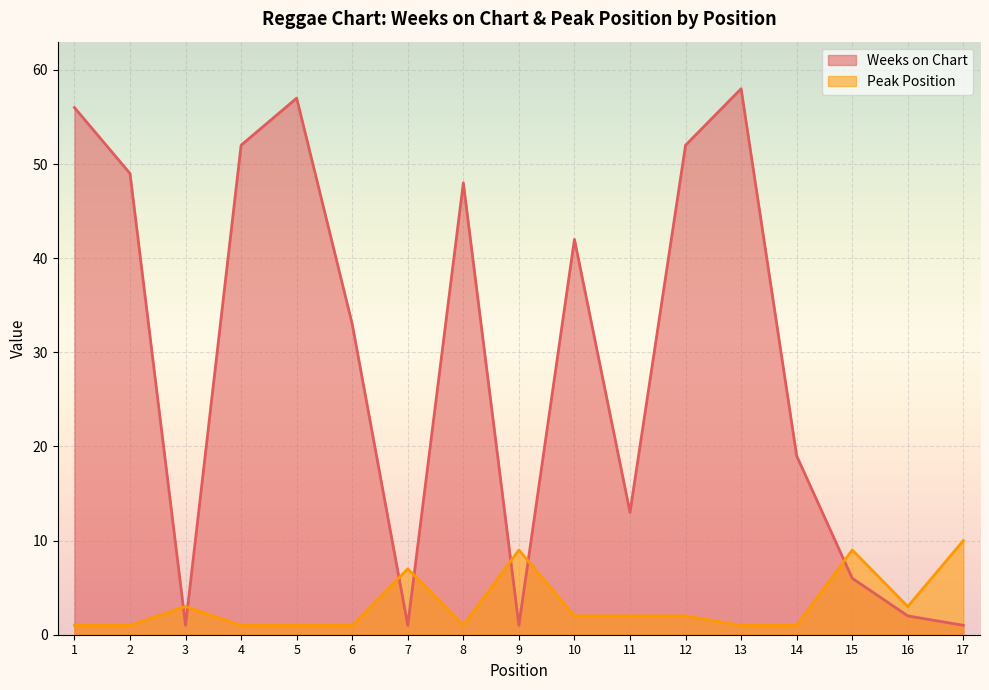

Reading right to left, extract all data points from this chart.

Weeks on Chart: 1	2	6	19	58	52	13	42	1	48	1	33	57	52	1	49	56
Peak Position: 10	3	9	1	1	2	2	2	9	1	7	1	1	1	3	1	1